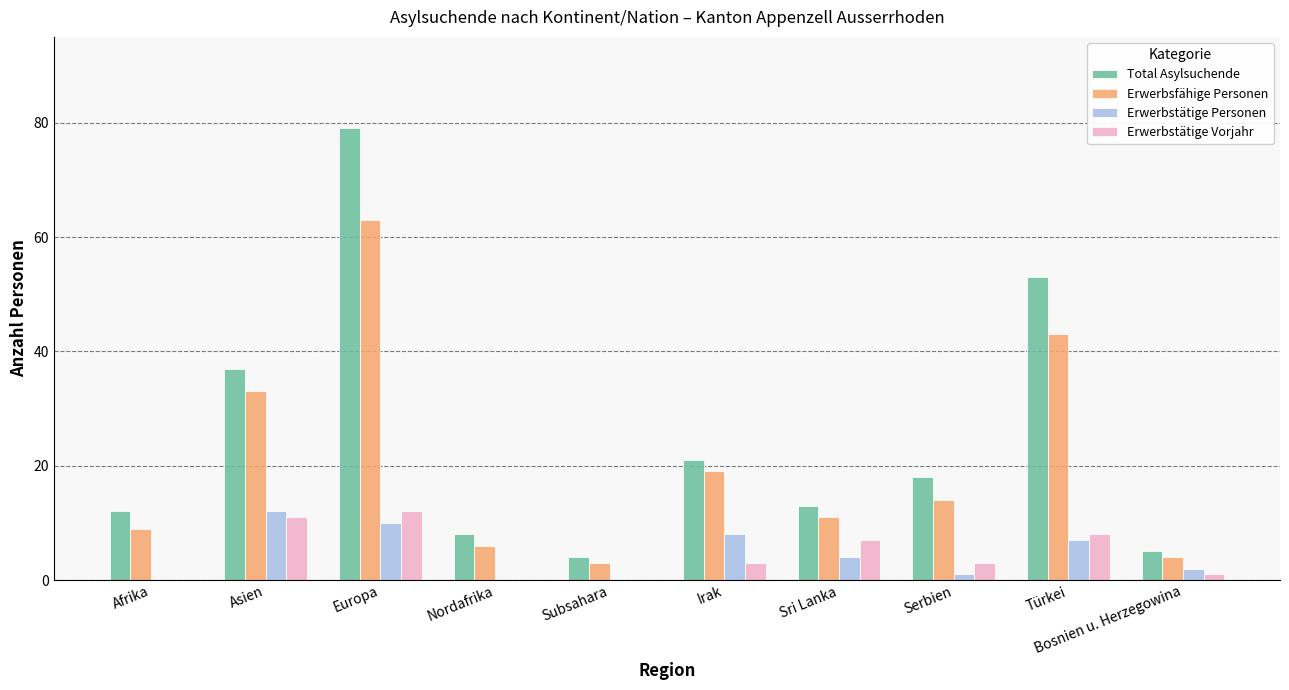

How many categories are shown in the chart?

10